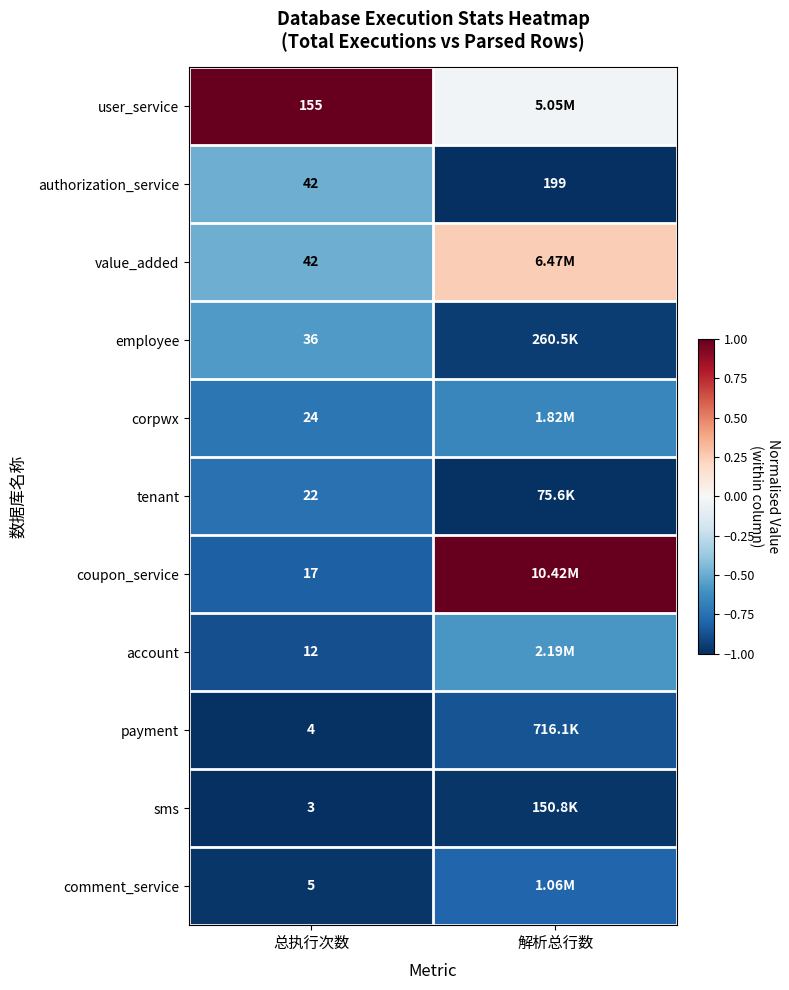

Rank the series at 解析总行数 from highest to lowest value.

coupon_service, value_added, user_service, account, corpwx, comment_service, payment, employee, sms, tenant, authorization_service